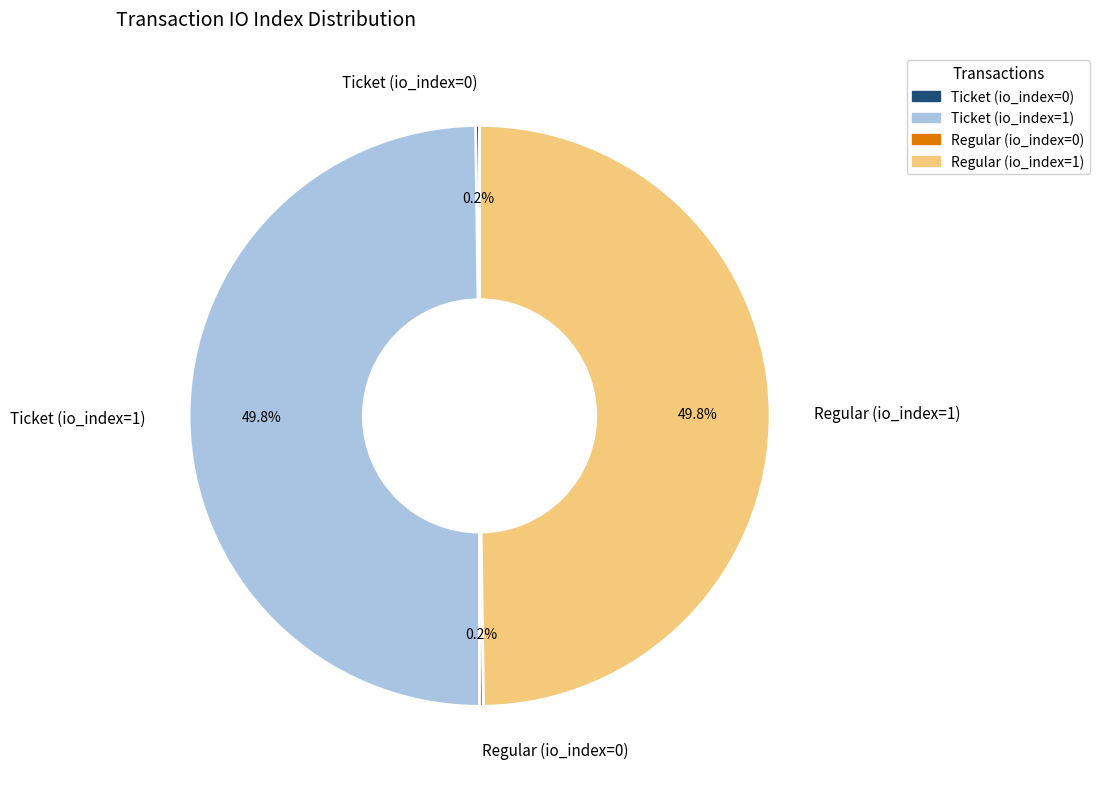

What is the ratio of the value at Ticket (io_index=1) to the value at Regular (io_index=1)?

1.0